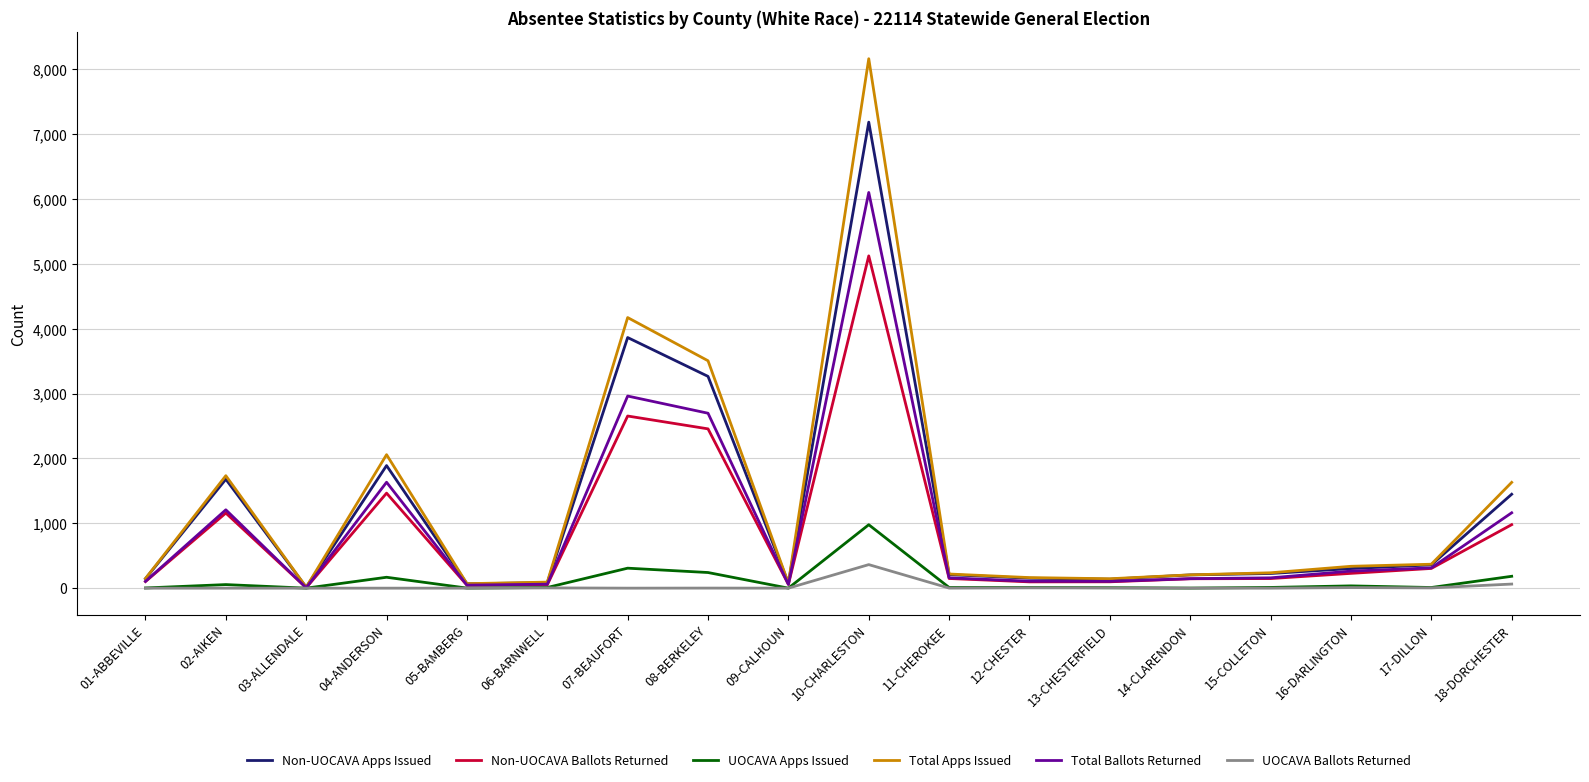

Which series has the largest total across all categories?

Total Apps Issued